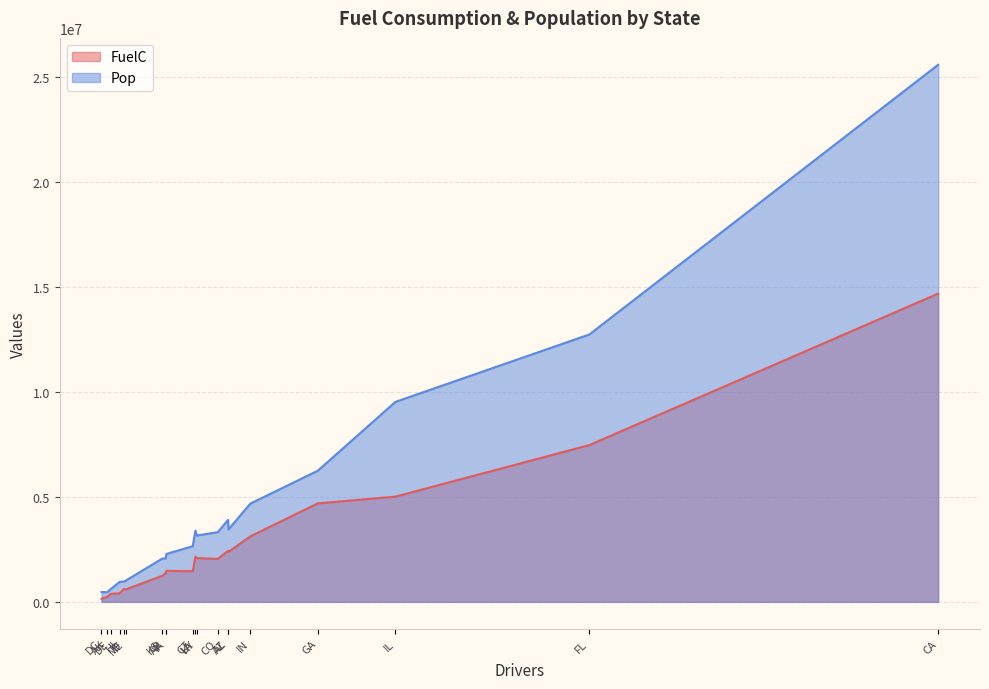

True or false: Pop and FuelC cross at least once.

False